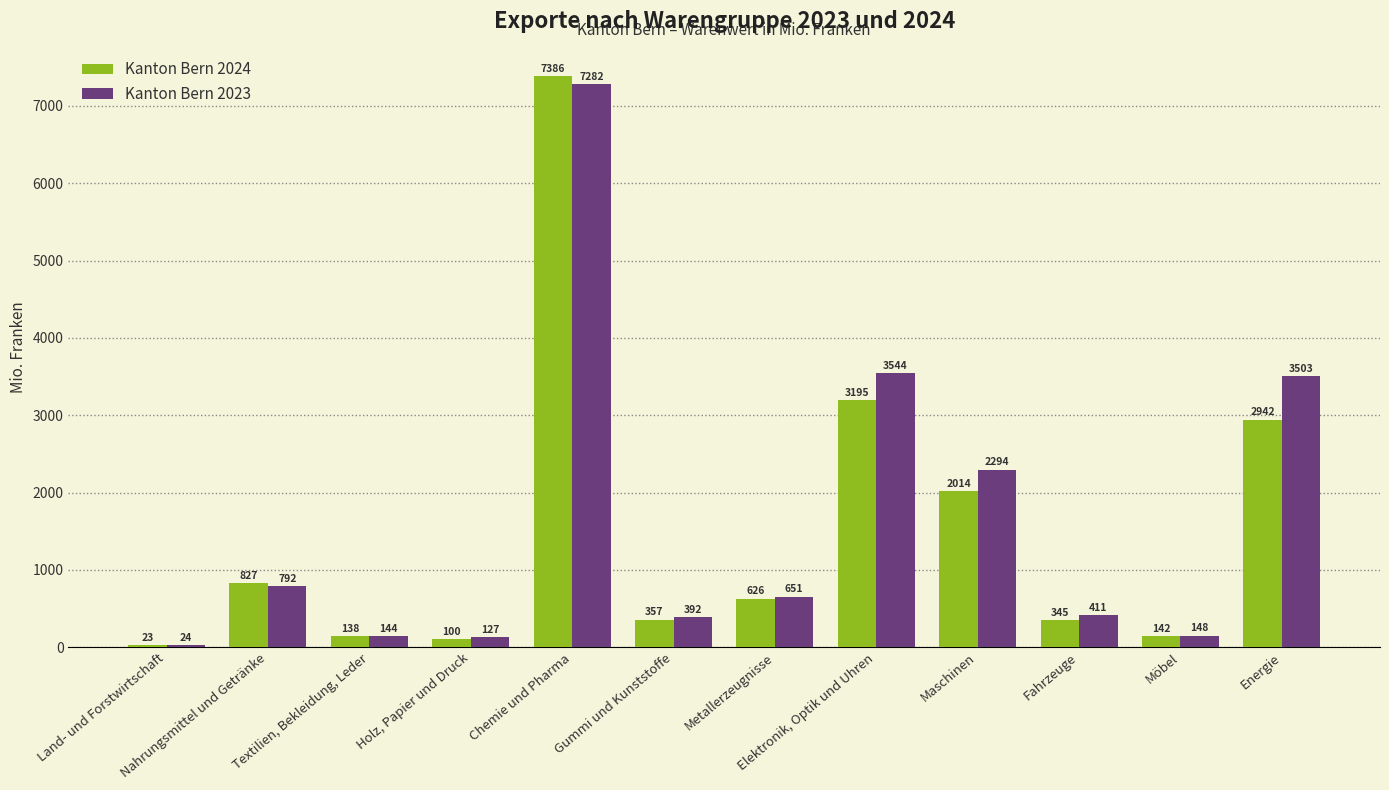

What is the highest value of the Kanton Bern 2023 series?

7282.4